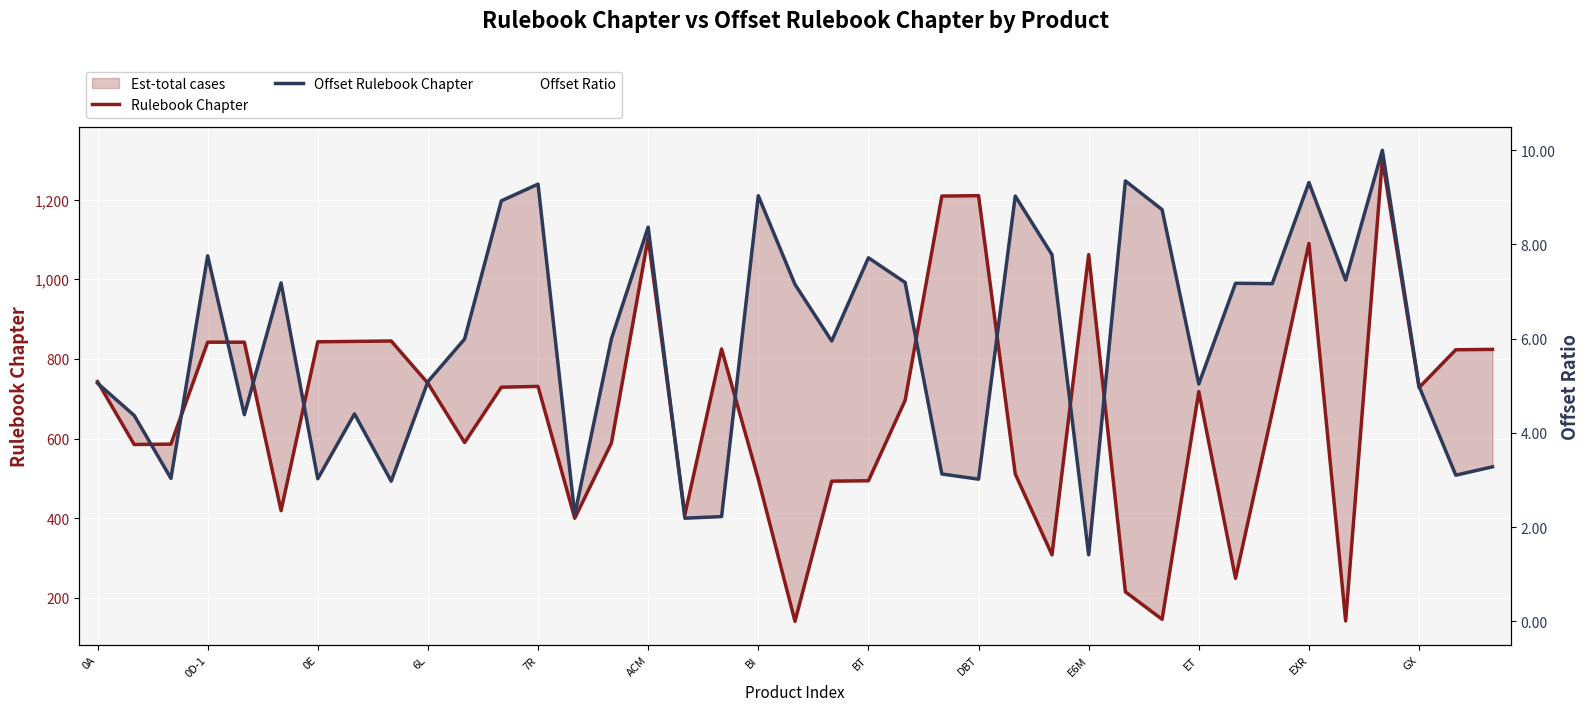

Which series changed the most between ET and 32?

Offset Rulebook Chapter